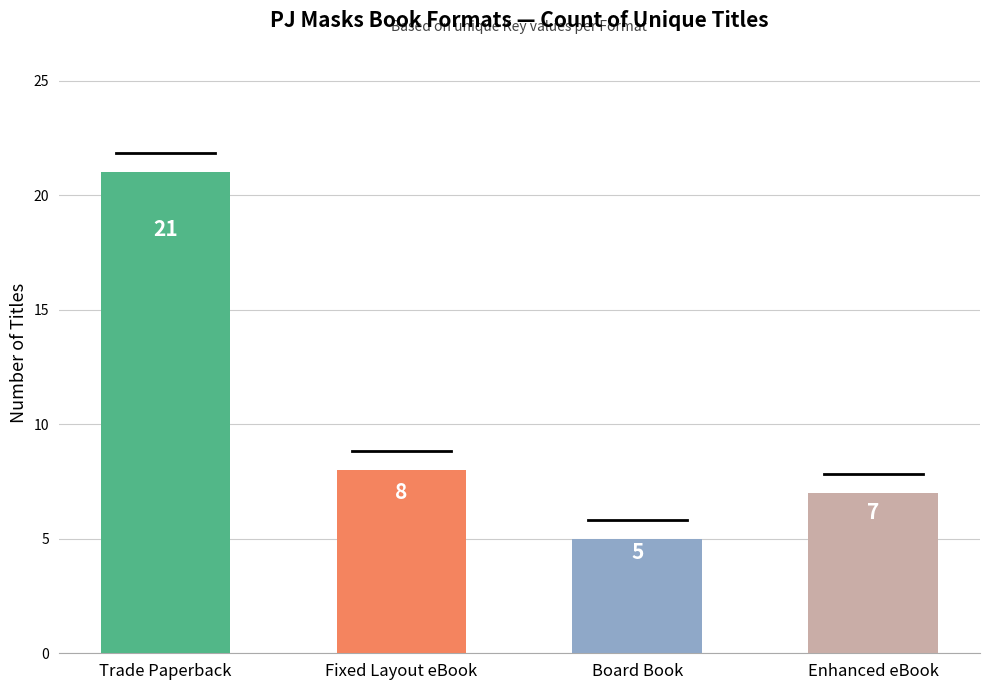

What is the average value?

10